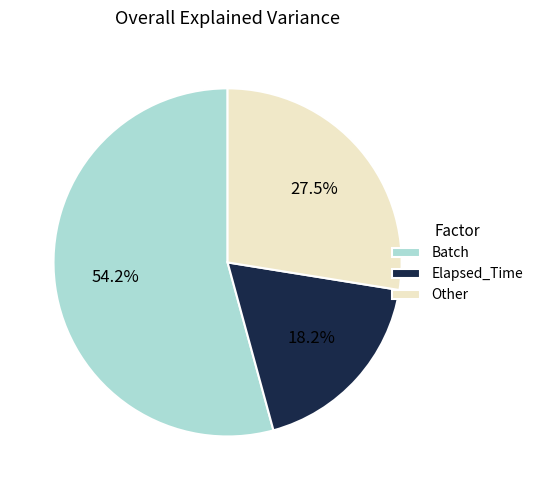

What is the total percentage of Elapsed_Time and Batch?

72.5%